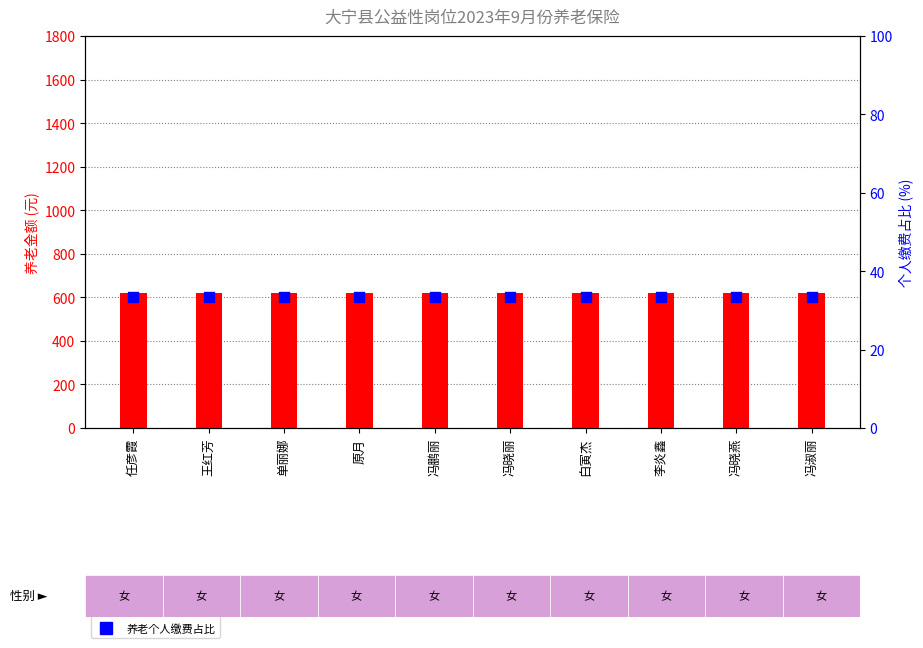

What is the total value across all series at 冯淑丽?

651.4